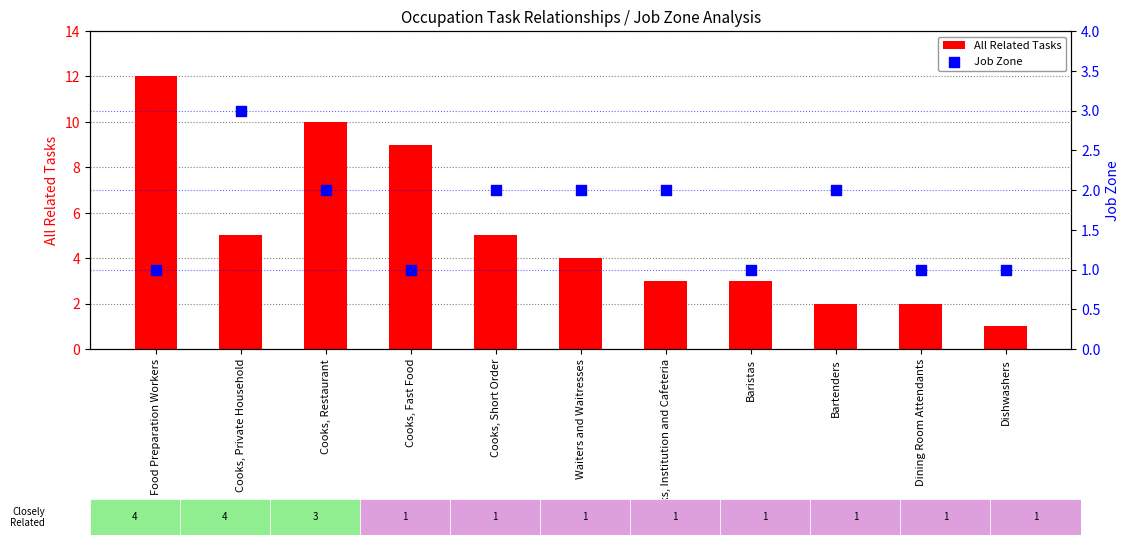

Which series contains the lowest Y value?

All Related Tasks